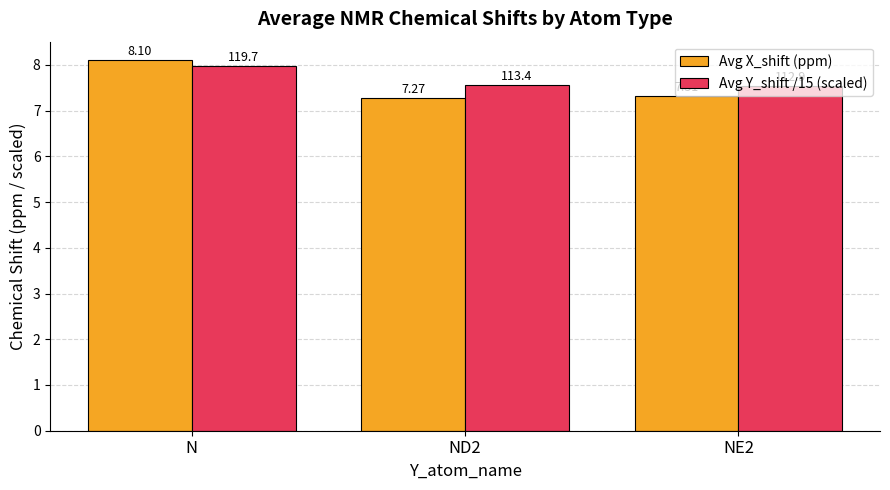

At how many categories does at least one series exceed 7?

3